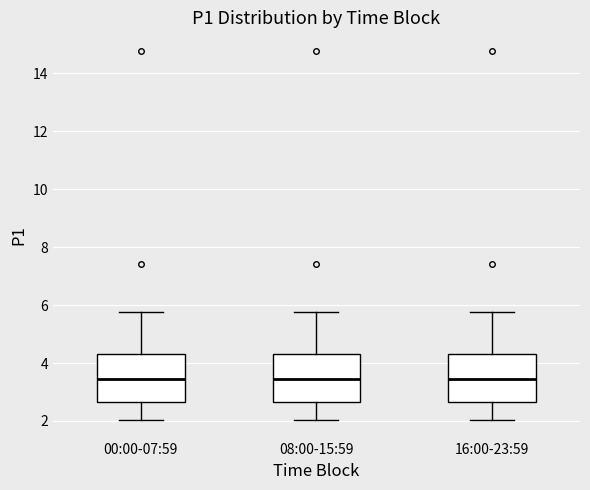

Reading left to right, read every box against the y-axis: the position of its median line, the range the box covers, and the ends of its whiskers. The values are not printed on the chart, so give them approximately, as read against the axis.

00:00-07:59: median 3.4, box 2.6 to 4.4, whiskers 2.0 to 5.8
08:00-15:59: median 3.4, box 2.6 to 4.4, whiskers 2.0 to 5.8
16:00-23:59: median 3.4, box 2.6 to 4.4, whiskers 2.0 to 5.8